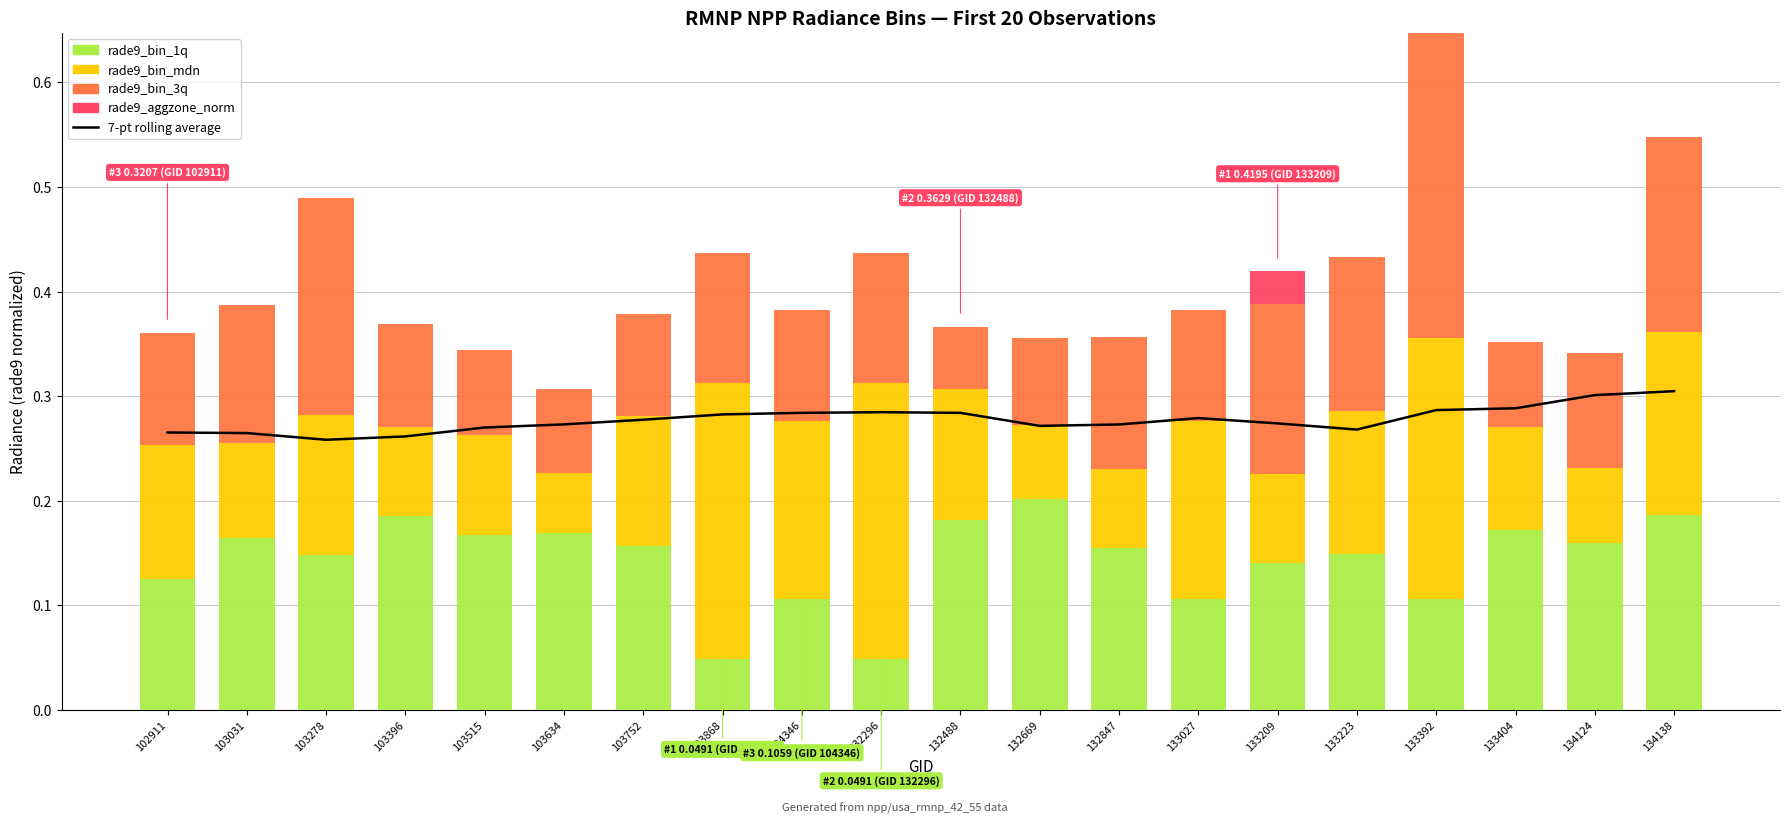

At which label is rade9_aggzone_norm closest to 0?

102911